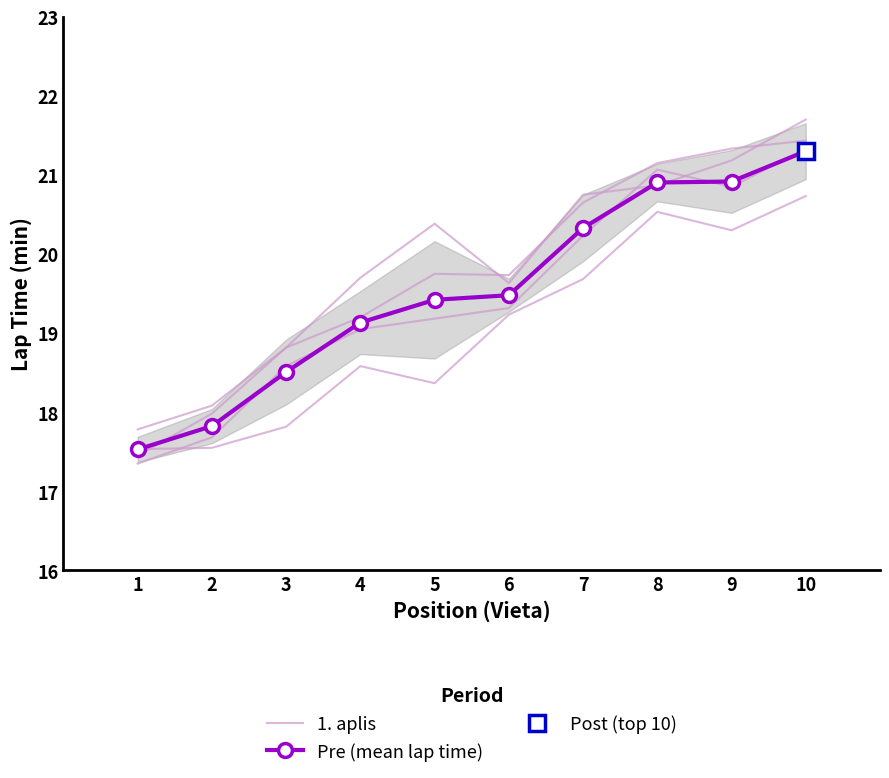

True or false: 1. aplis has a value of 18.6 at 4.

True